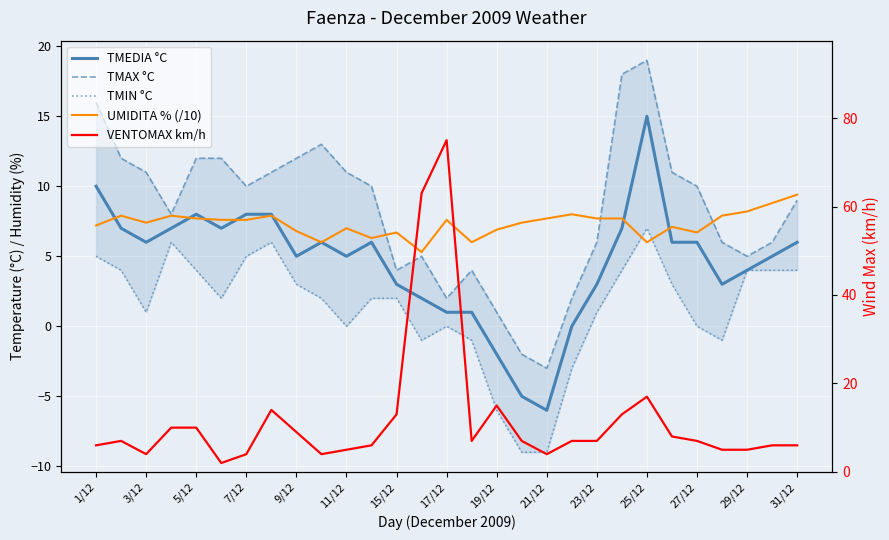

What is the difference between the maximum and second lowest values in the TMIN °C series?

16.0